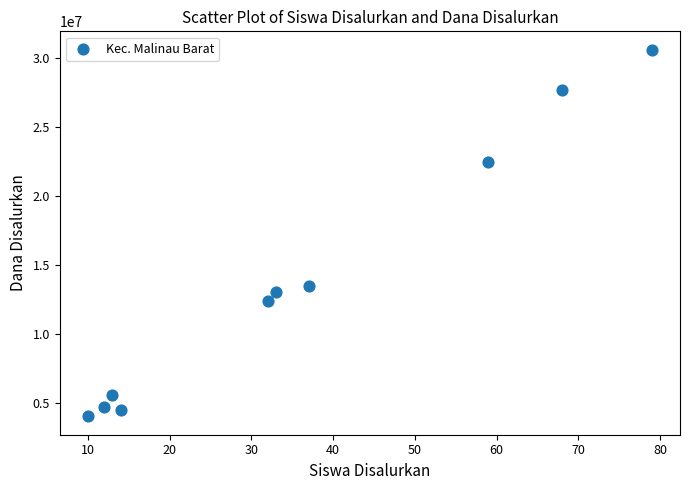

What is the range of X values (max minus min)?

69